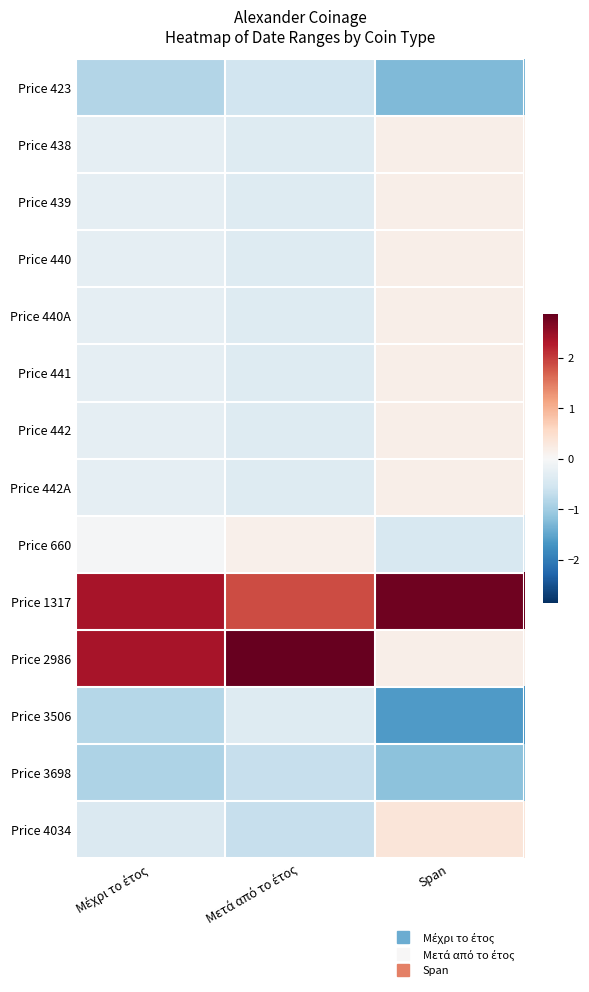

Which has a higher value, Span or Μετά από το έτος?

Μετά από το έτος